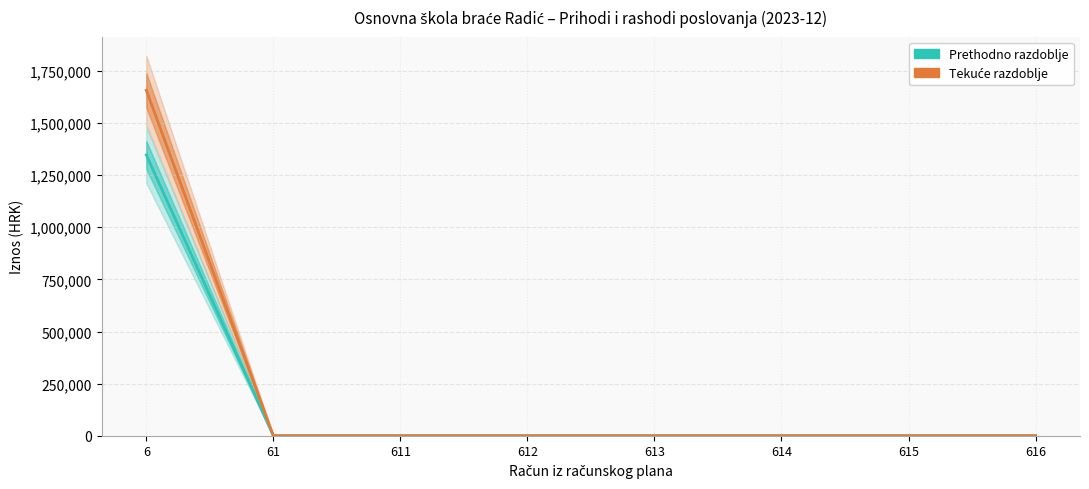

True or false: Prethodno razdoblje and Tekuće razdoblje cross at least once.

False